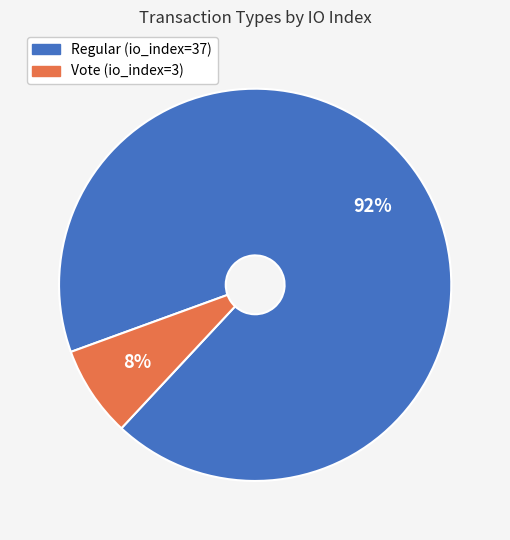

True or false: Regular (io_index=37) accounts for 99% of the total.

False